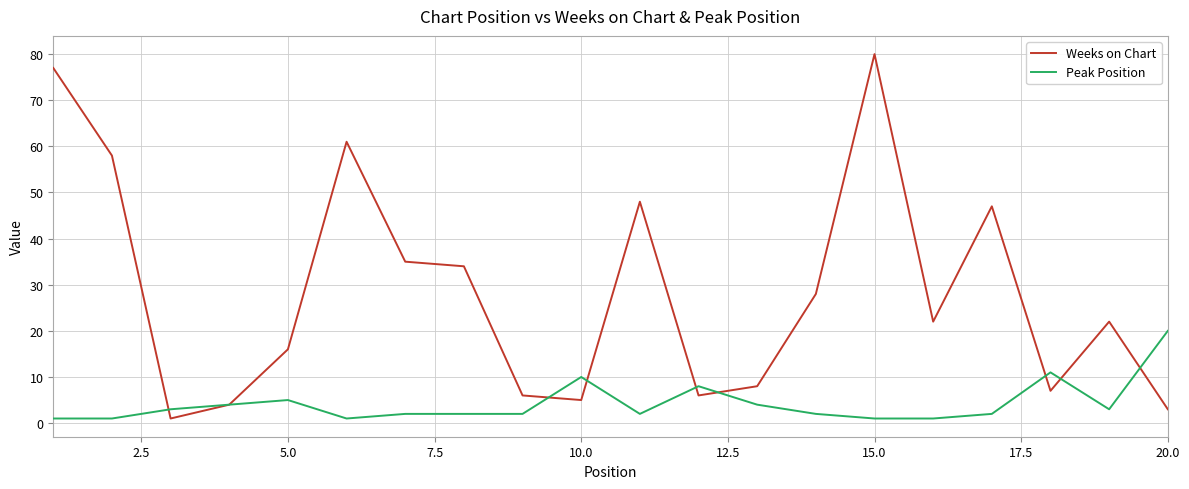

Which series has the largest total across all categories?

Weeks on Chart